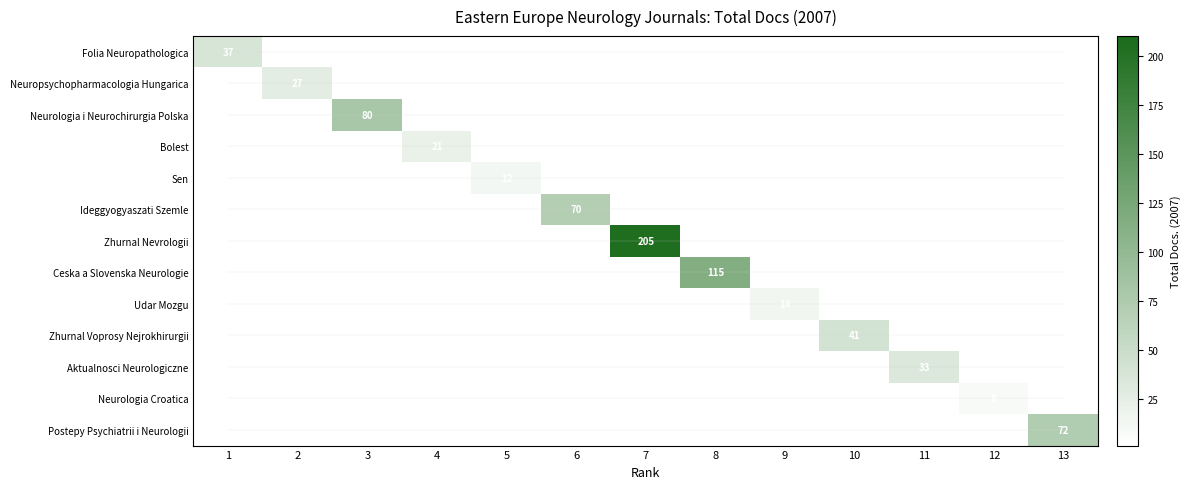

True or false: Neurologia Croatica has a value of 3 at 12.

False